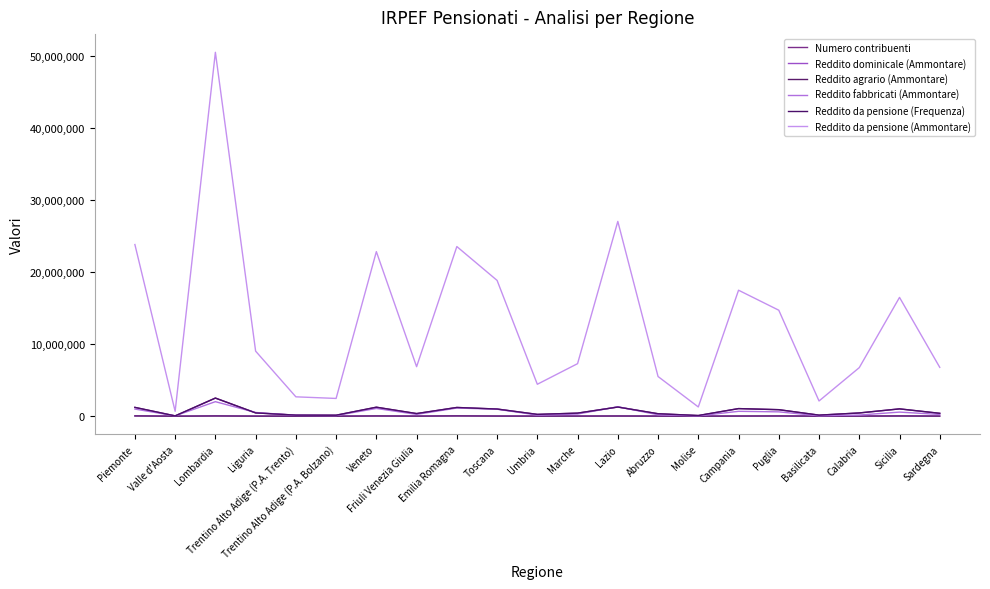

What is the difference between the second highest and second lowest values in the Reddito da pensione (Ammontare) series?

25739948